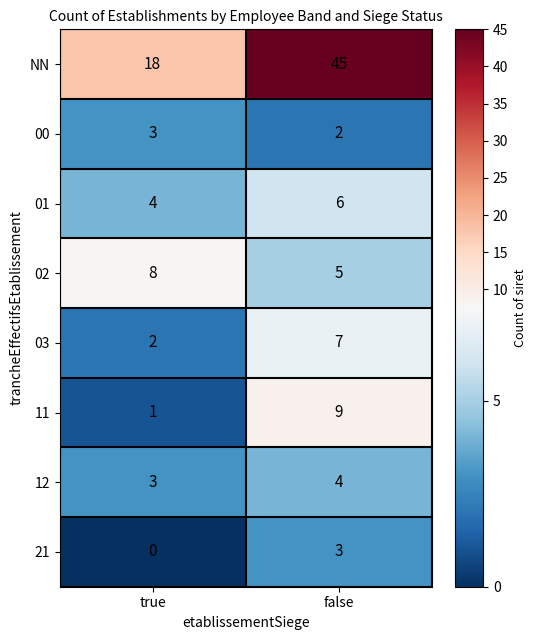

At how many categories does at least one series exceed 32?

1